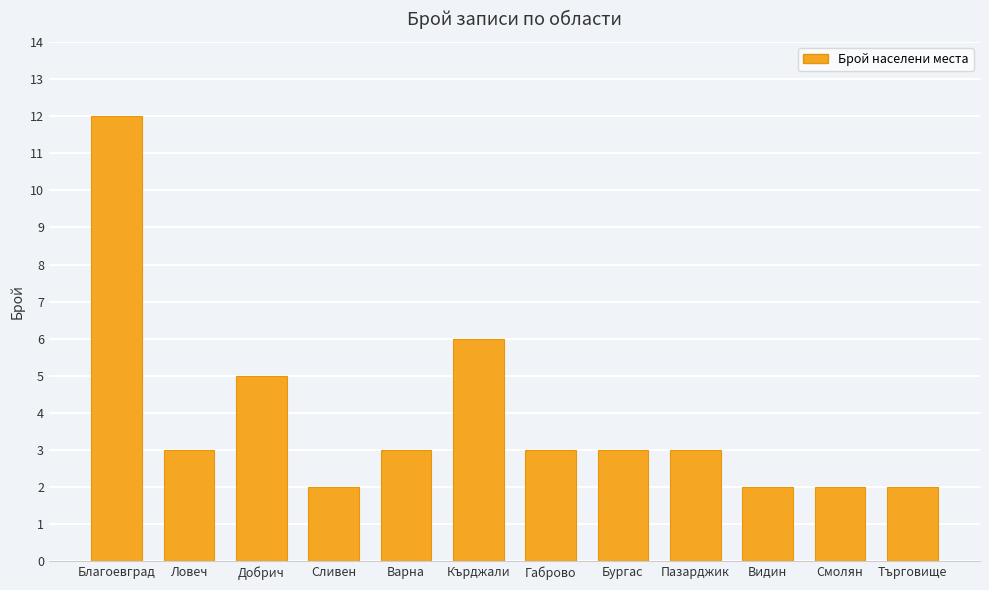

Approximately how many times larger is the value at Търговище compared to Смолян?

1.0